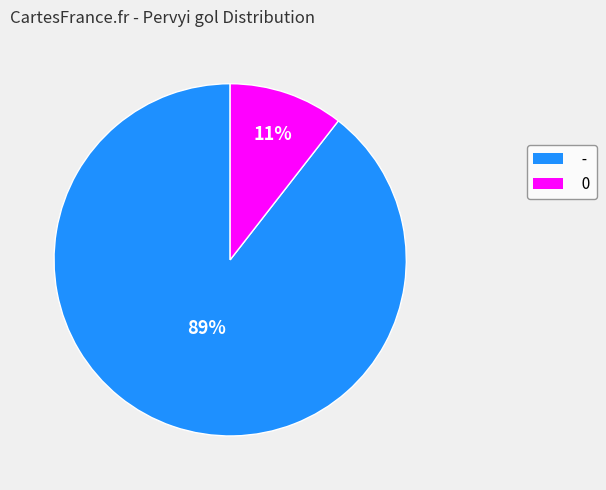

How many segments does this pie chart have?

2